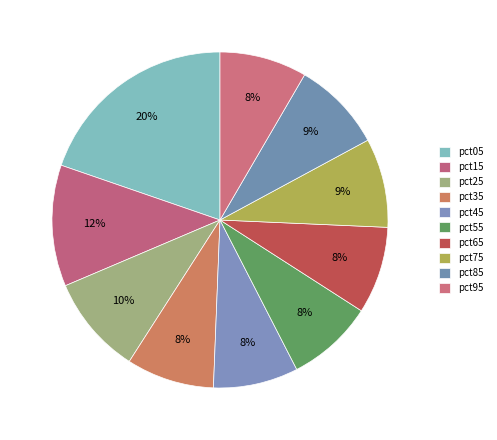

Rank the categories by value from lowest to highest.

pct45, pct55, pct65, pct95, pct35, pct75, pct85, pct25, pct15, pct05